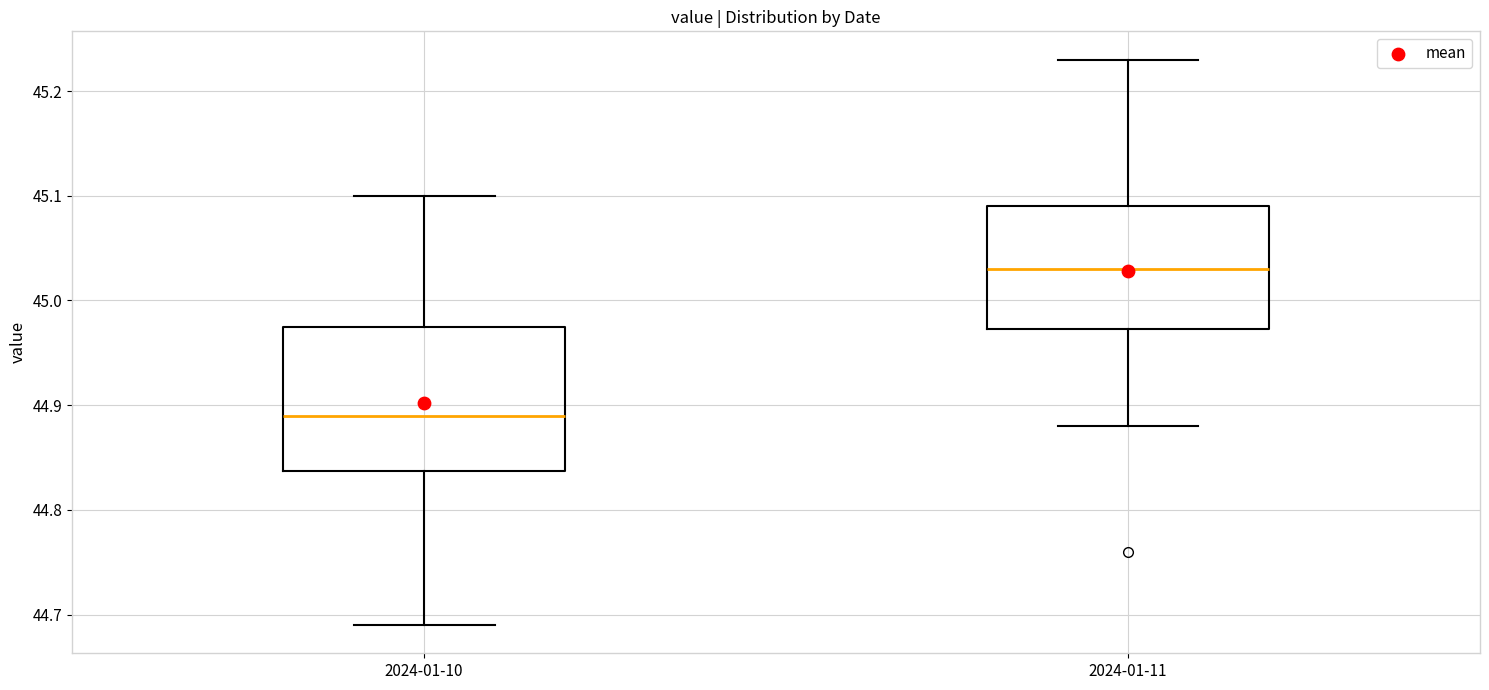

Comparing the boxes themselves (not the whiskers), which one is the tallest?

2024-01-10